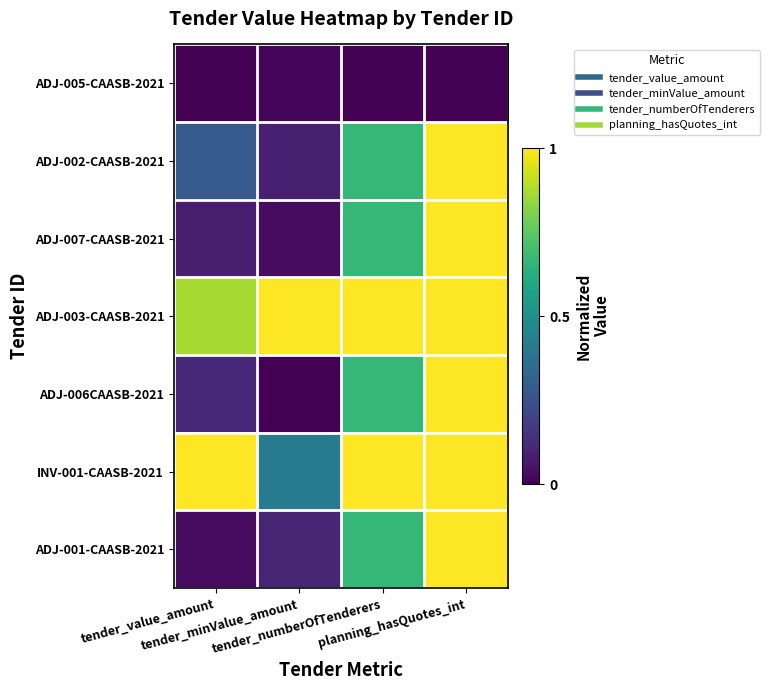

Which has a higher value, tender_numberOfTenderers or tender_minValue_amount?

tender_minValue_amount